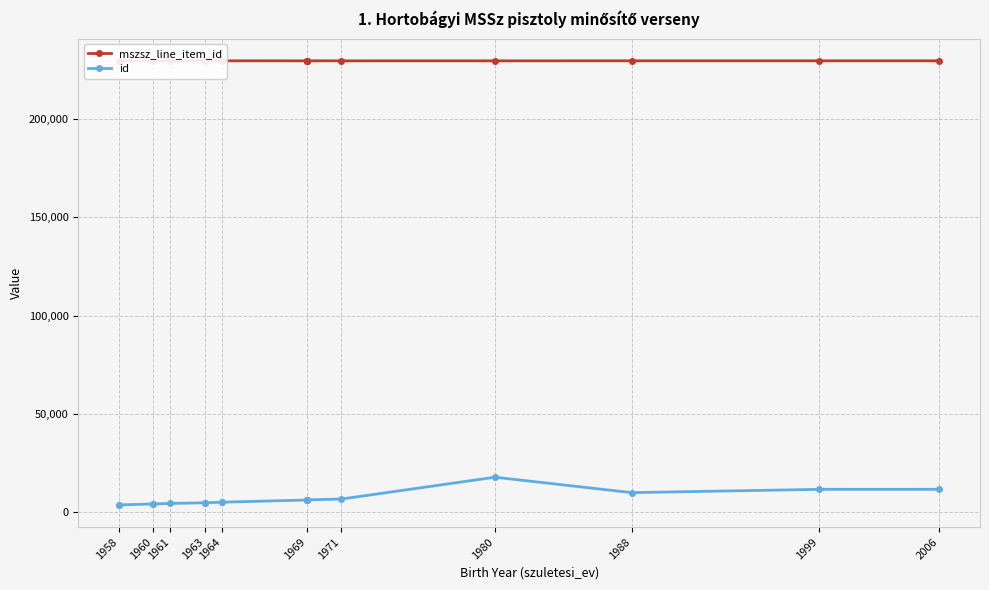

Does the chart display data point markers on the line(s)?

Yes